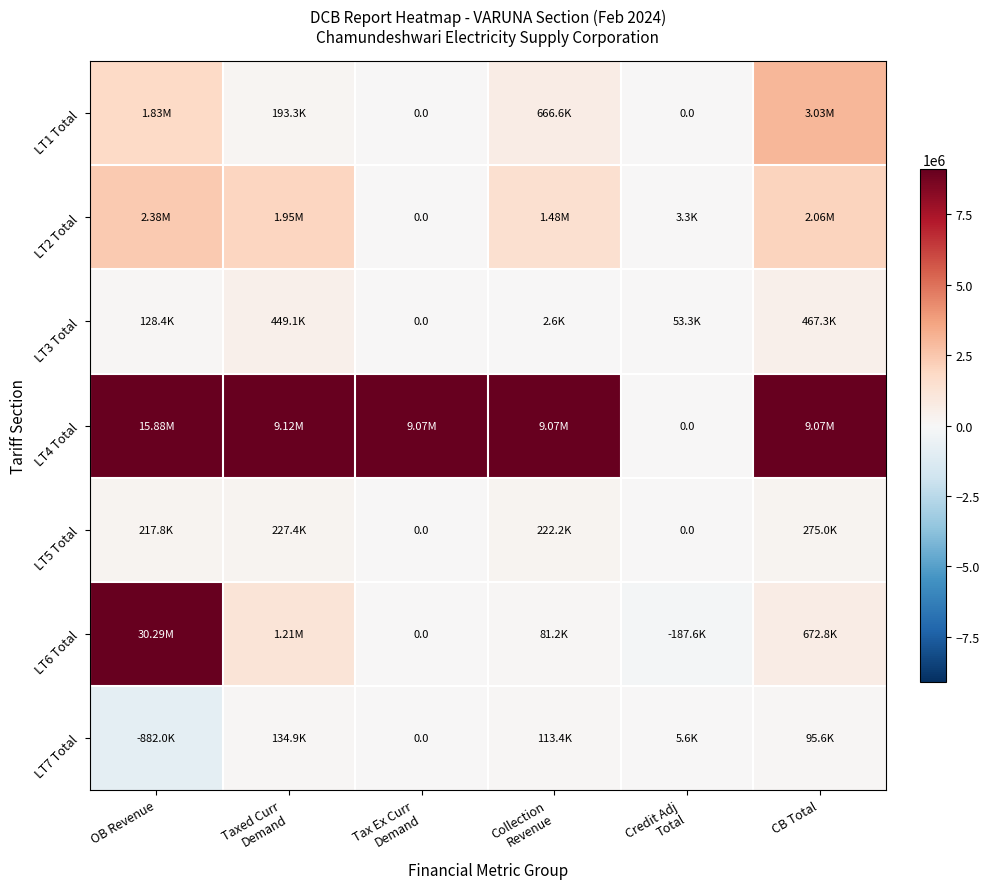

The LT5 Total series shows 227375.5 at Taxed Curr Demand. True or false?

True